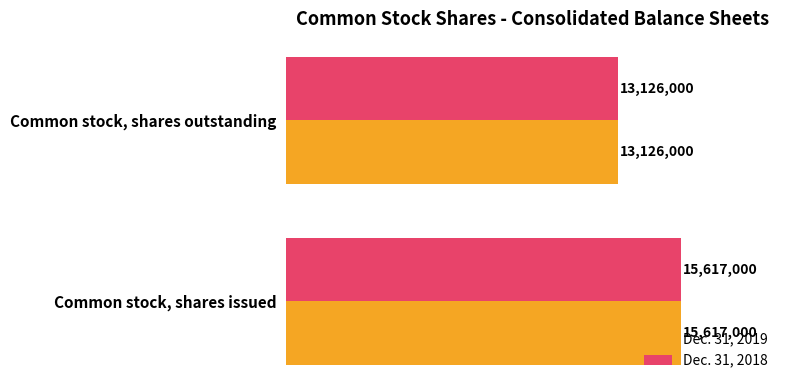

Which series has the widest spread of values?

Dec. 31, 2019